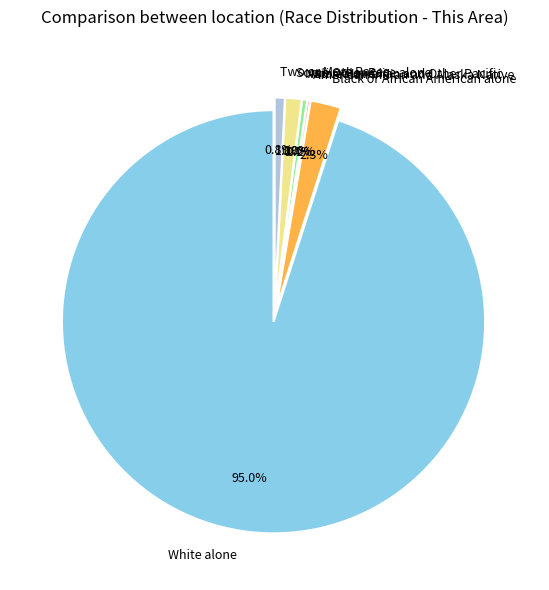

What is the smallest slice in the pie chart?

Native Hawaiian and Other Pacific